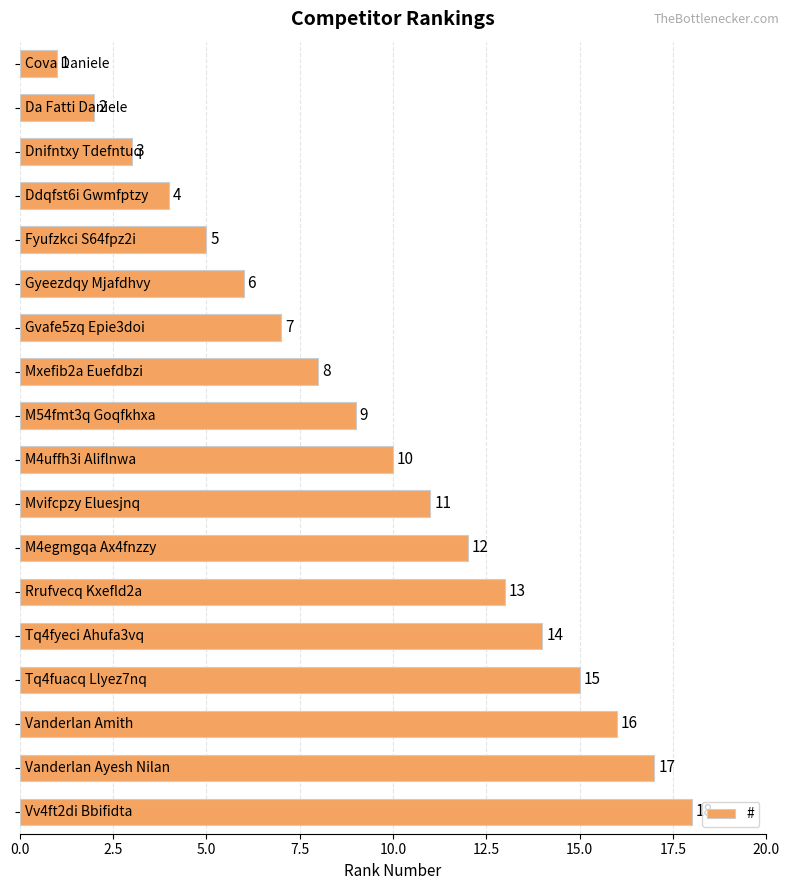

What is the average value?

10